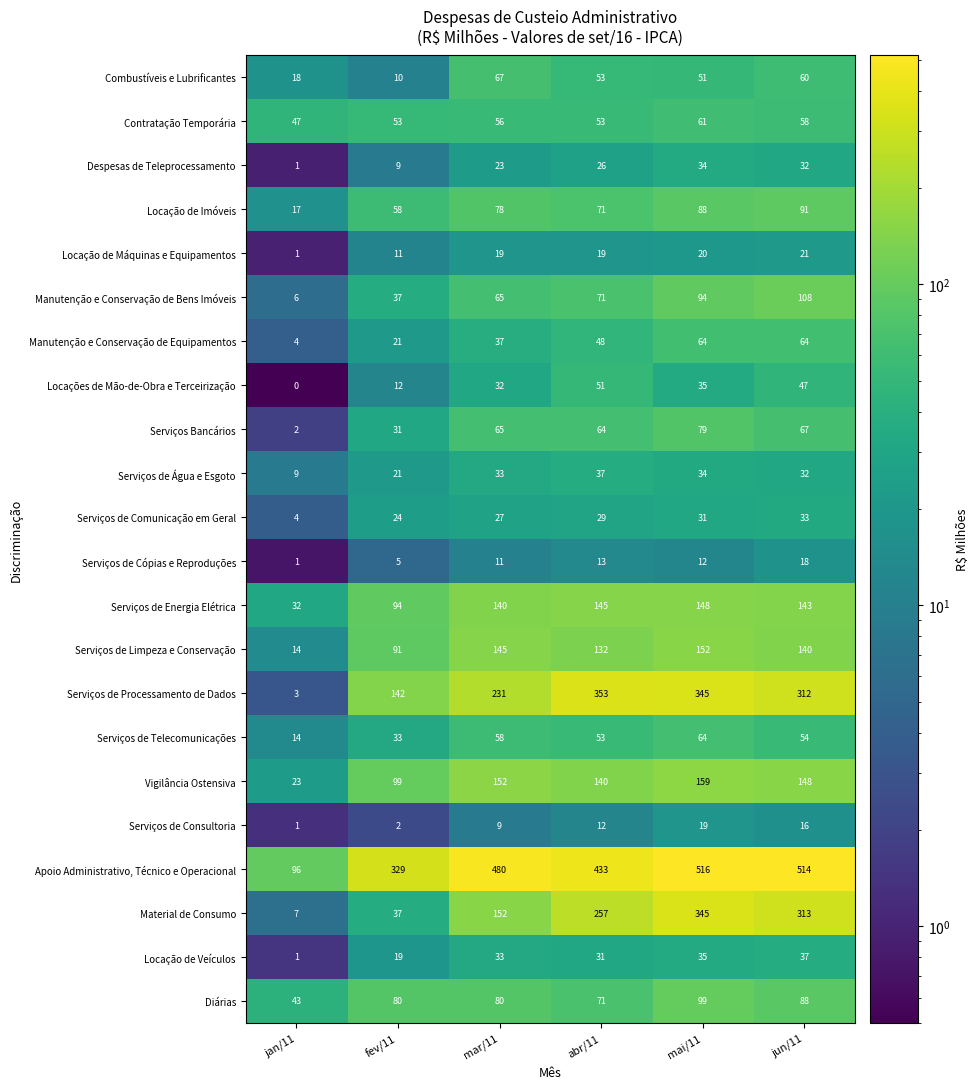

List the labels in order of Serviços de Água e Esgoto value, smallest first.

jan/11, fev/11, jun/11, mar/11, mai/11, abr/11